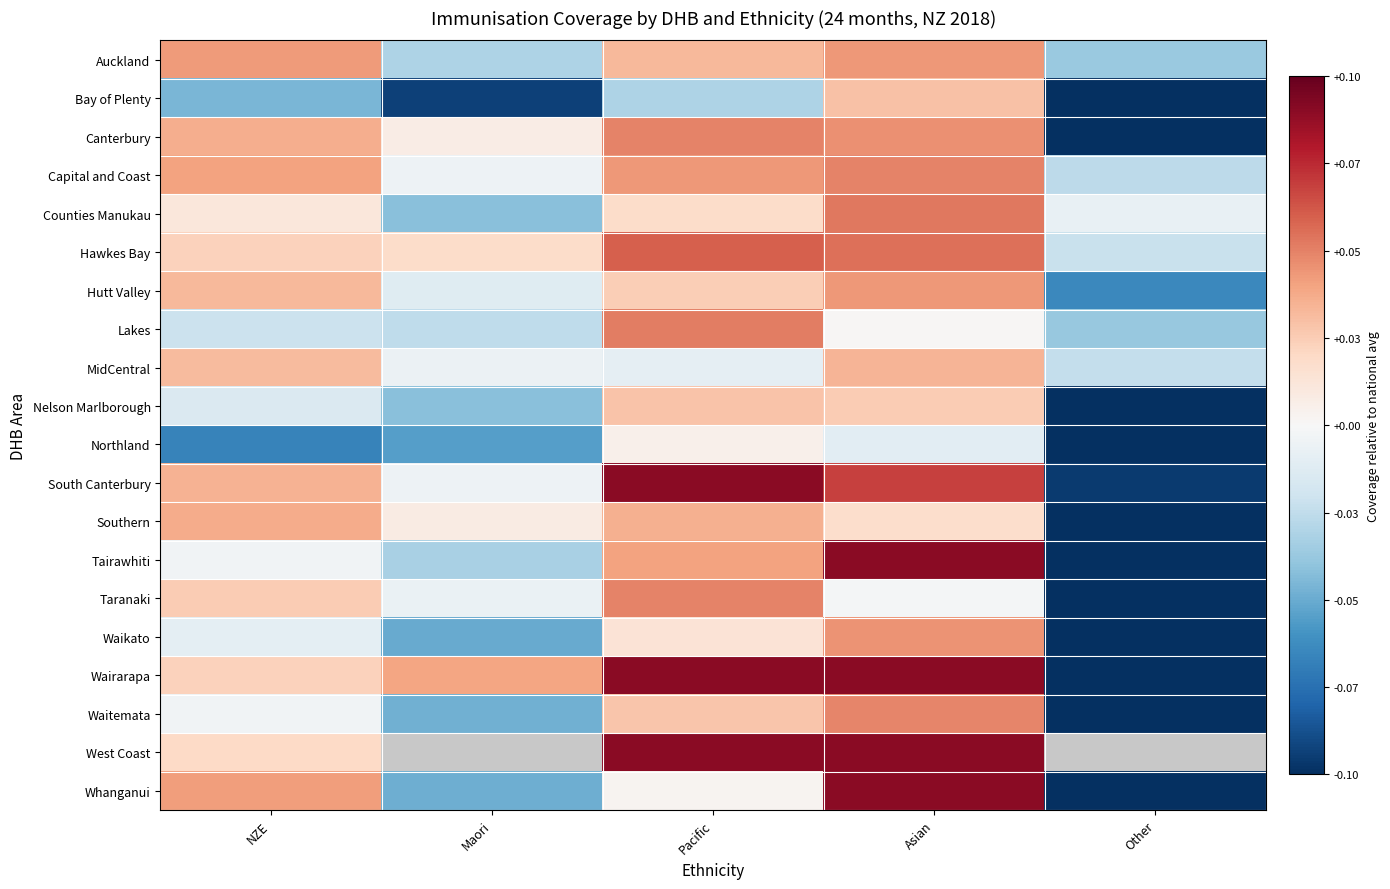

Where is Lakes nearest to the value 0?

Asian